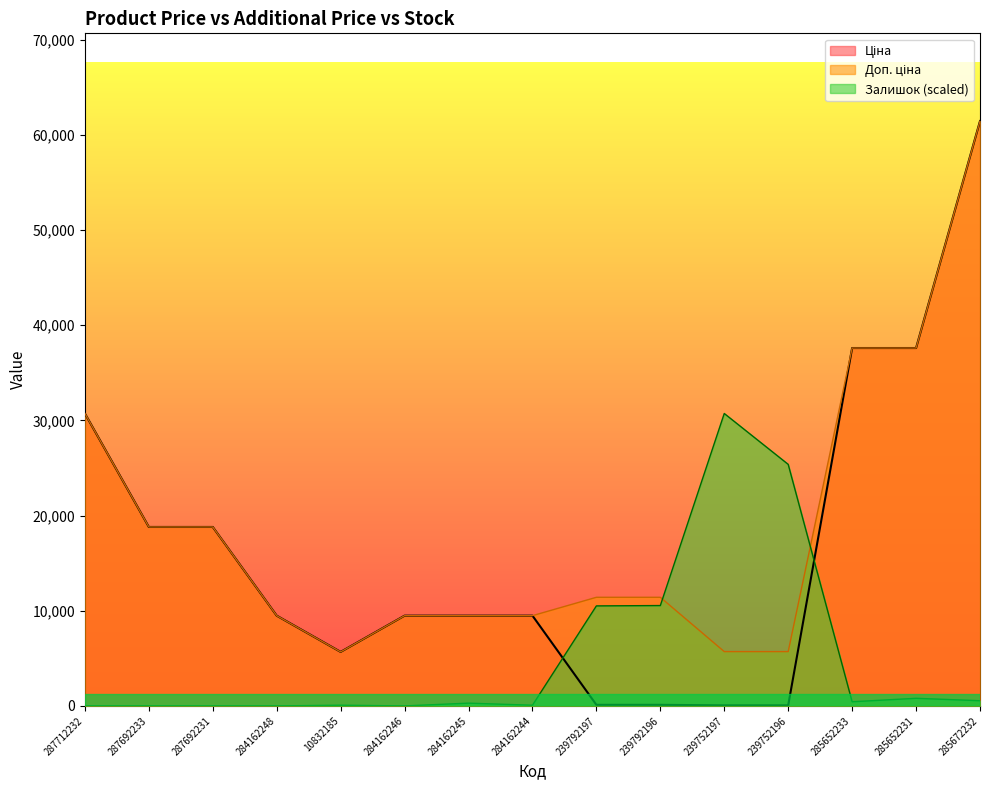

What is the value of the Ціна point at the 3rd from the left?

18796.8